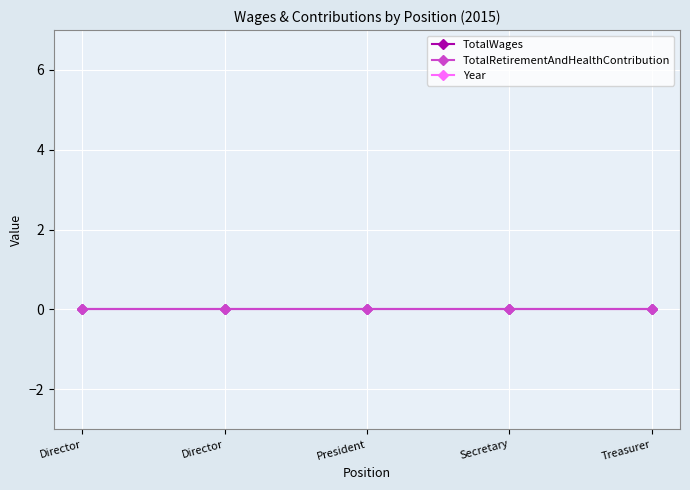

Between Director and Secretary, which is larger?

Director